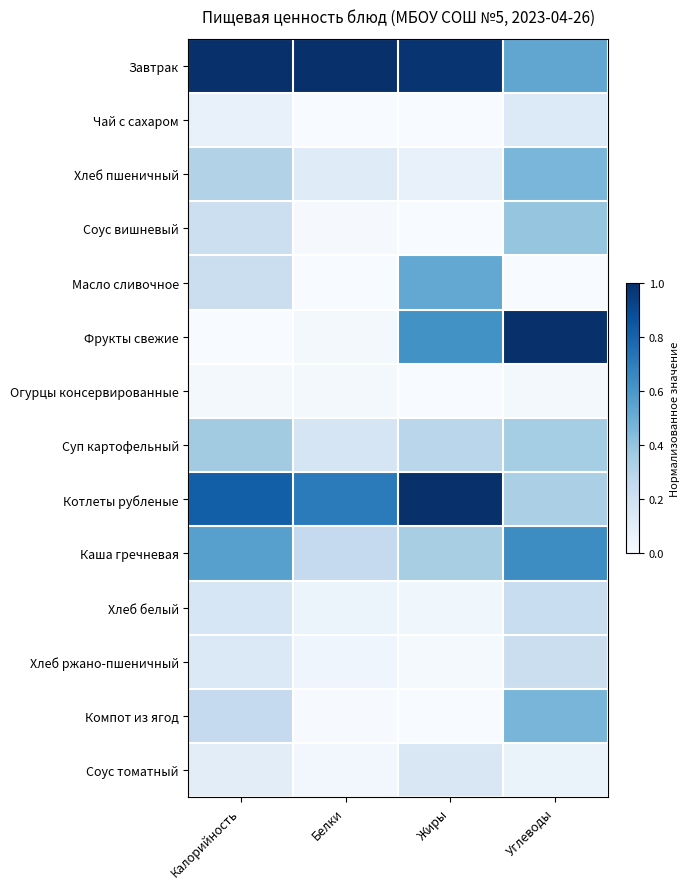

Which label corresponds to the smallest value in the chart?

Белки